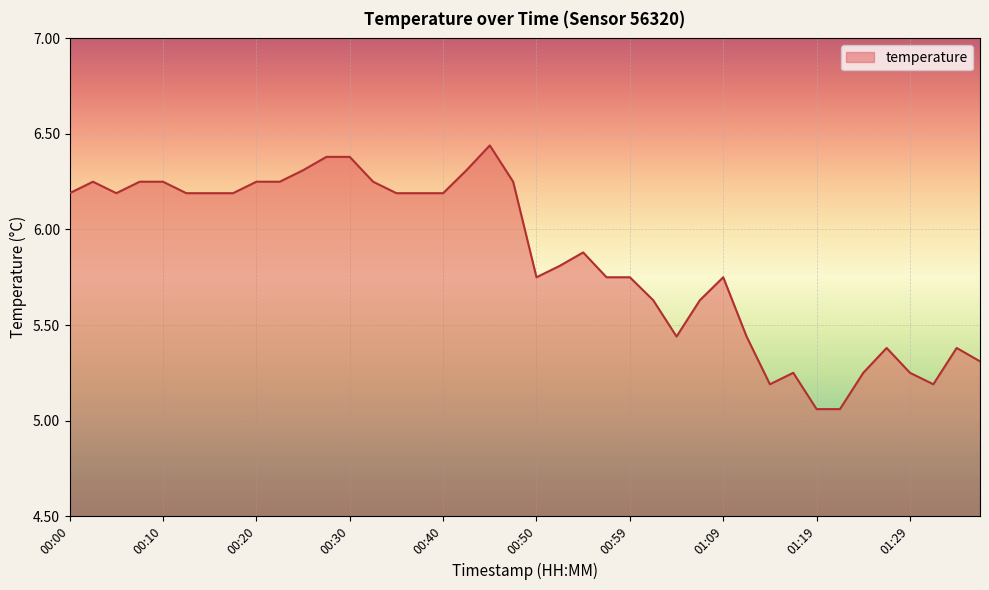

What is the label of the 27th point from the right?

00:32